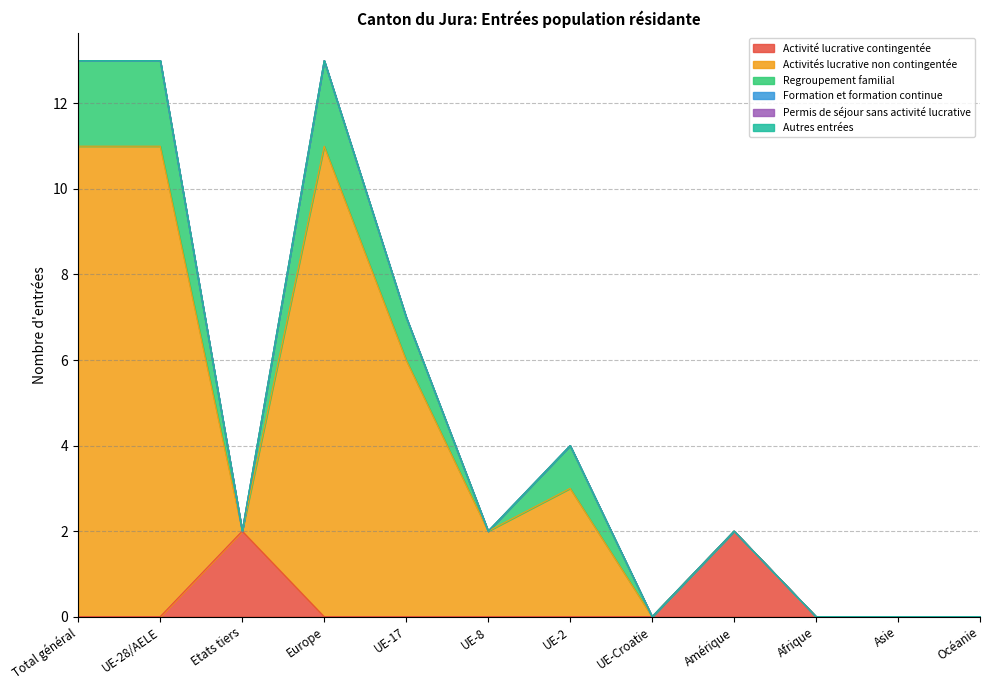

List the series in order of their peak value, highest first.

Activités lucrative non contingentée, Activité lucrative contingentée, Regroupement familial, Formation et formation continue, Permis de séjour sans activité lucrative, Autres entrées